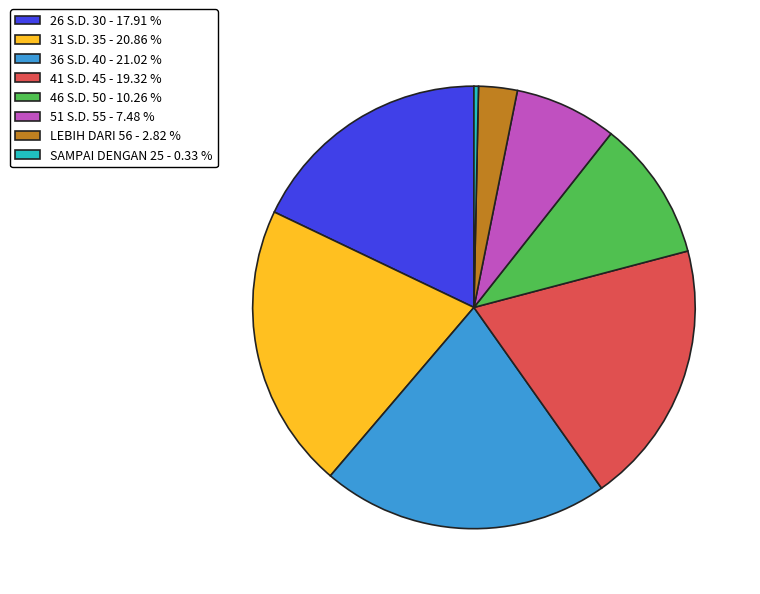

Does LEBIH DARI 56 represent more than half of the total?

No